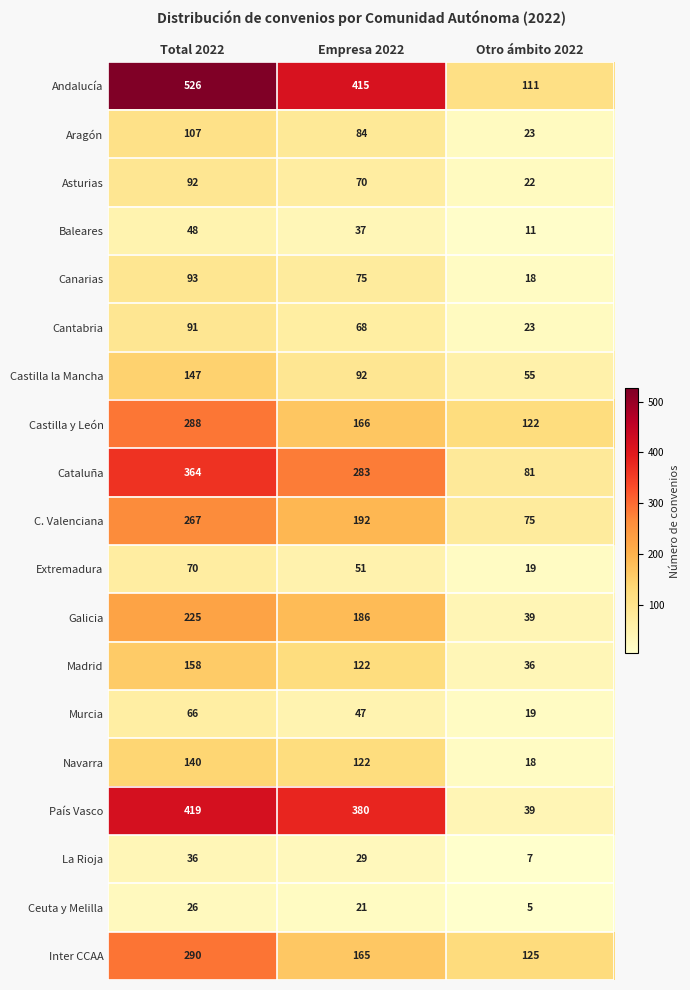

What is the sum of all Andalucía values?

1052